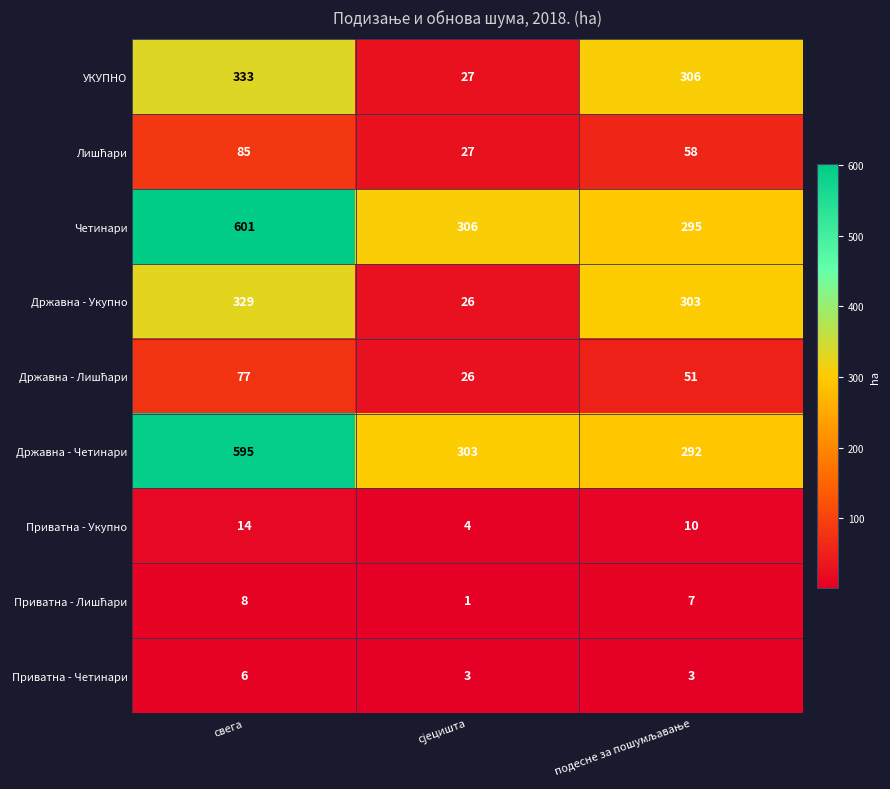

At which category does the chart reach its peak across all series?

свега